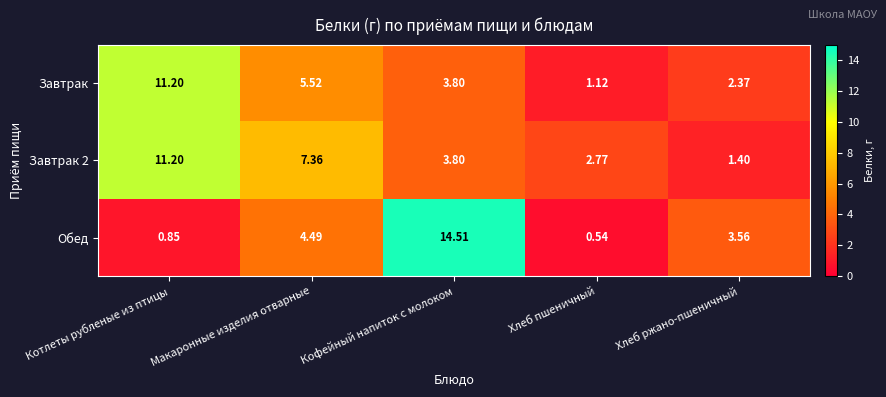

Which category has the highest value in the Обед series?

Кофейный напиток с молоком